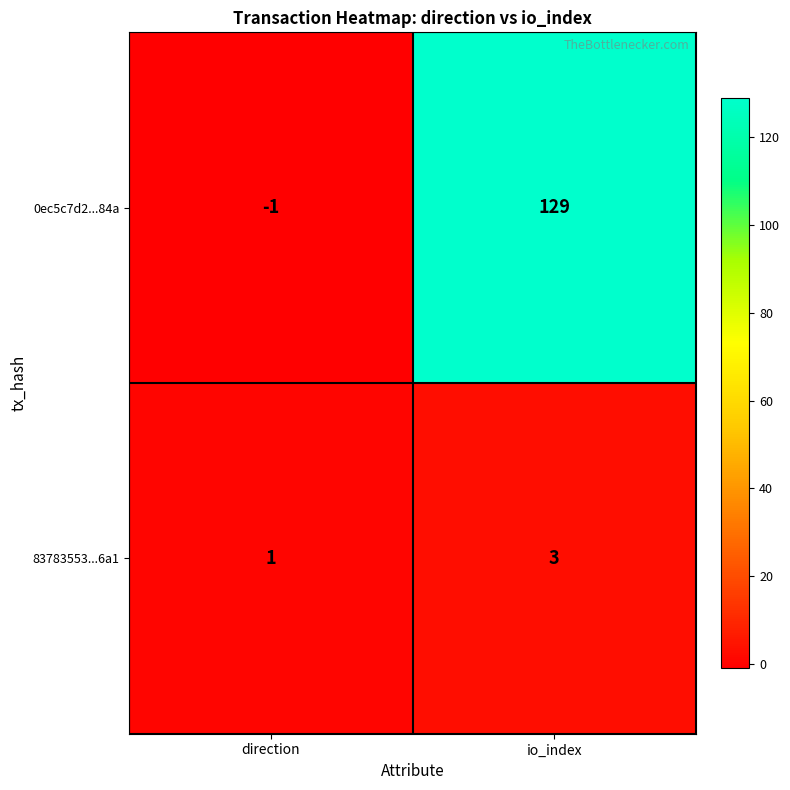

Which series changed the most between direction and io_index?

0ec5c7d2...84a